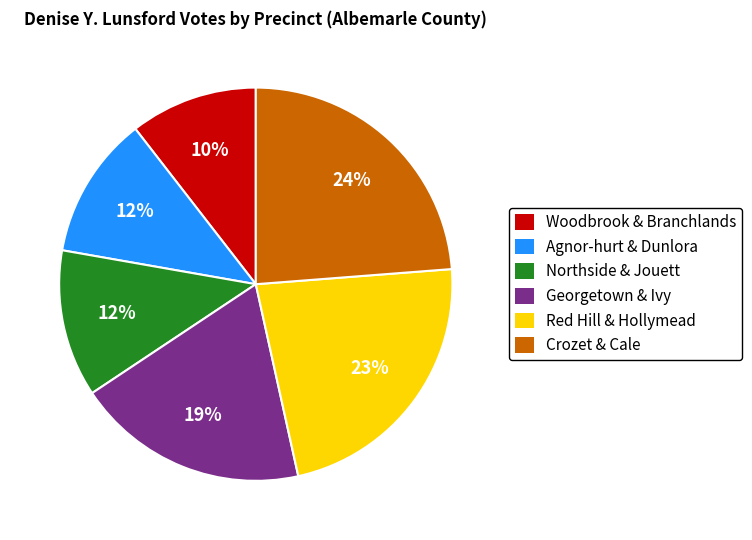

To the nearest percent, what is the average slice percentage?

17%